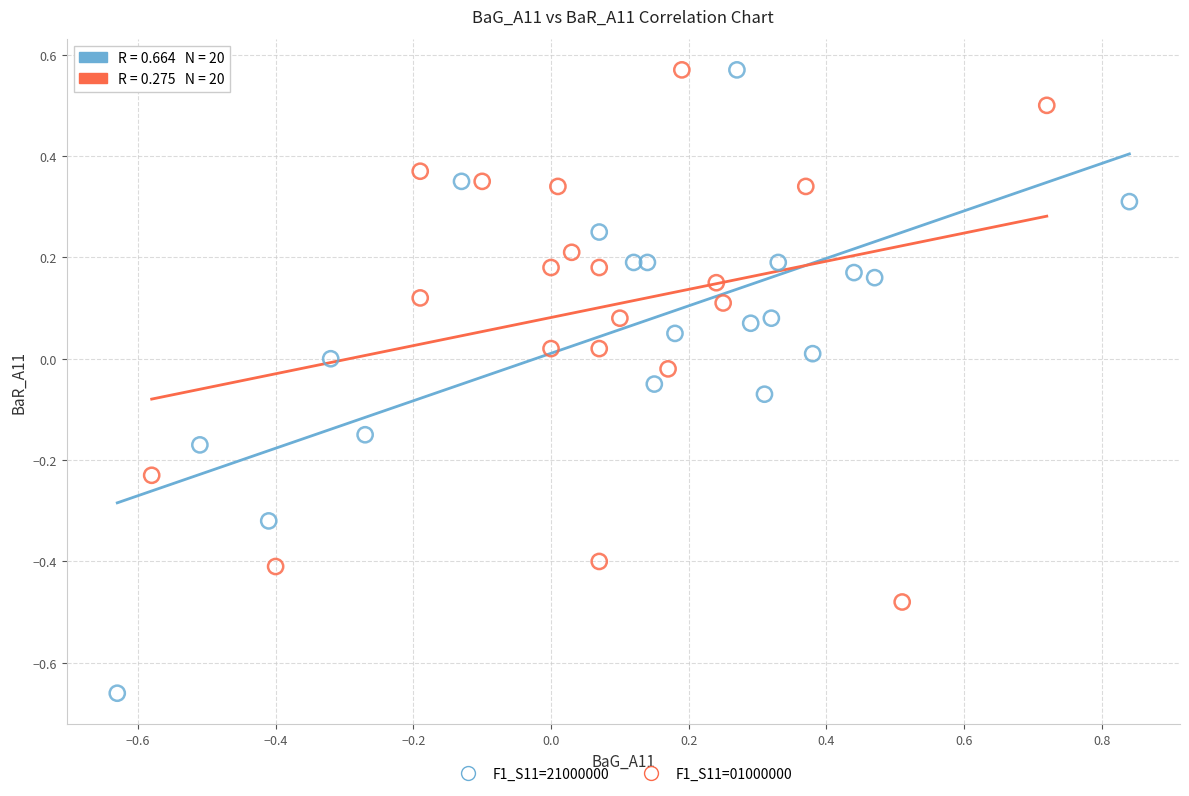

Which series contains the lowest Y value?

F1_S11=21000000